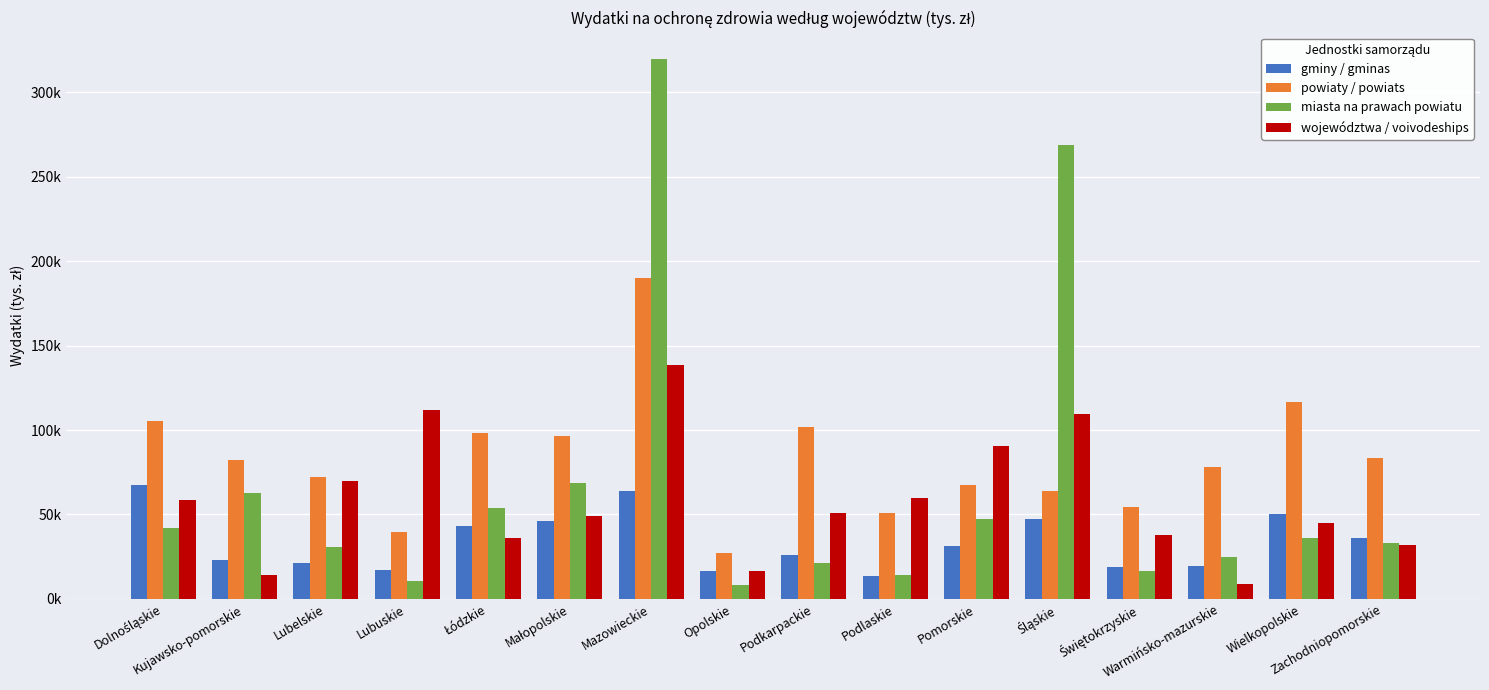

At how many categories does at least one series exceed 59869?

13